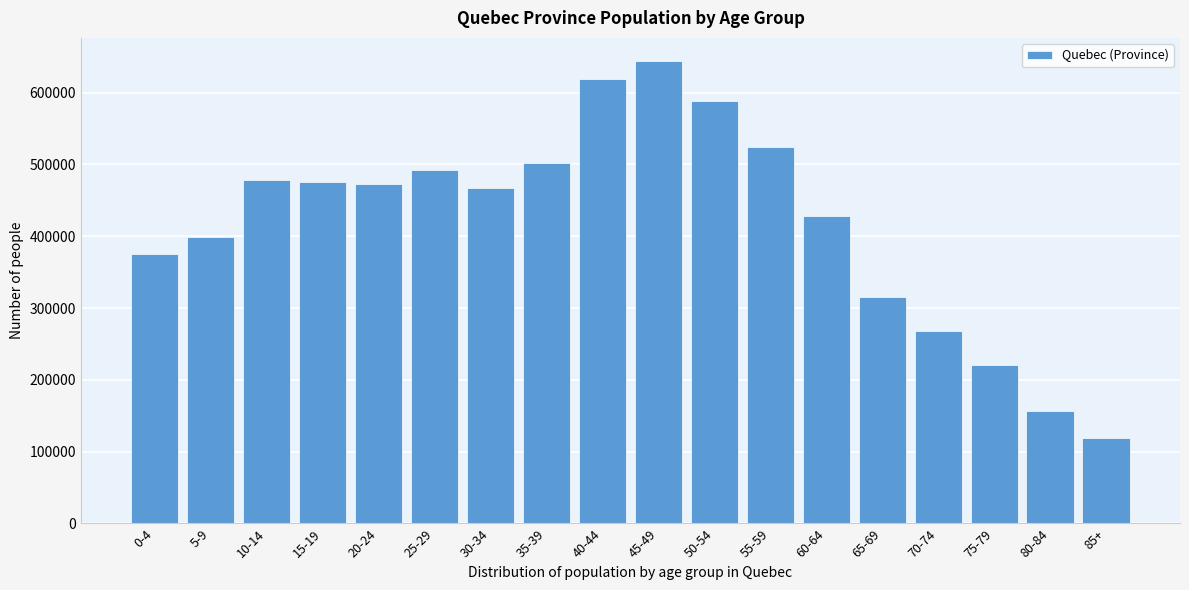

Reading right to left, list all the values displayed in this chart.

119285	156775	220530	268145	315560	428070	524350	588085	644040	619120	502300	467325	492870	472170	475005	478255	398980	375270